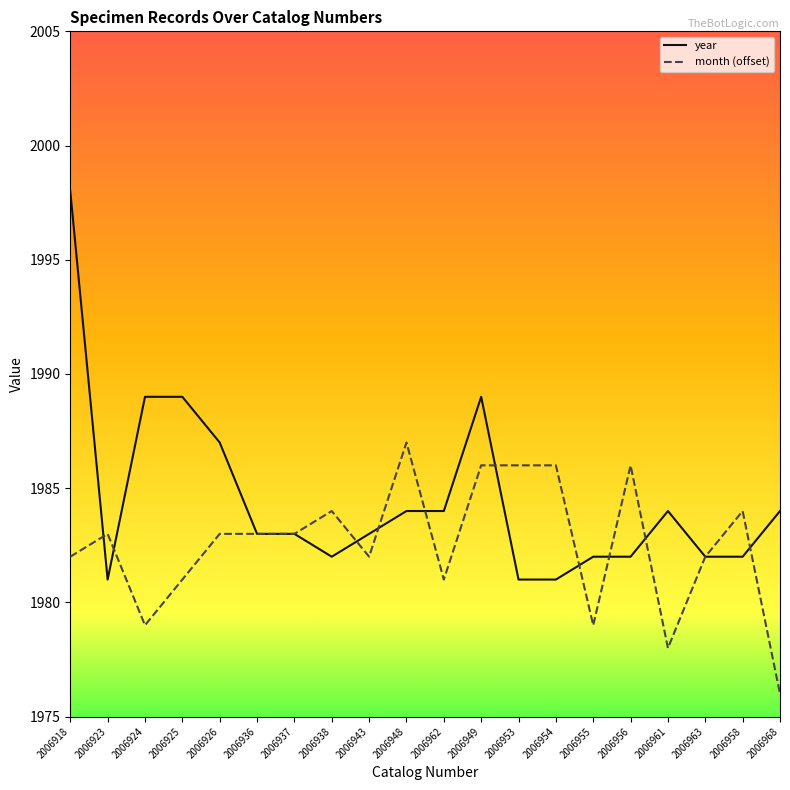

At which label does month (offset) reach its peak?

2006948